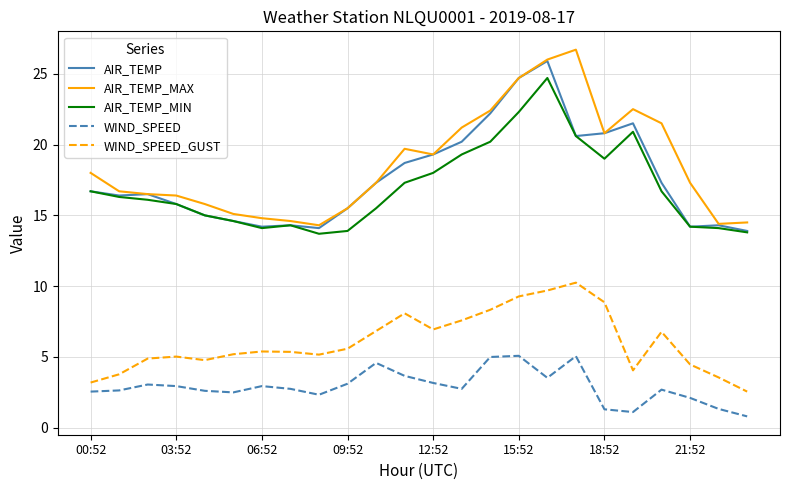

What is the minimum value shown in the chart?

0.8